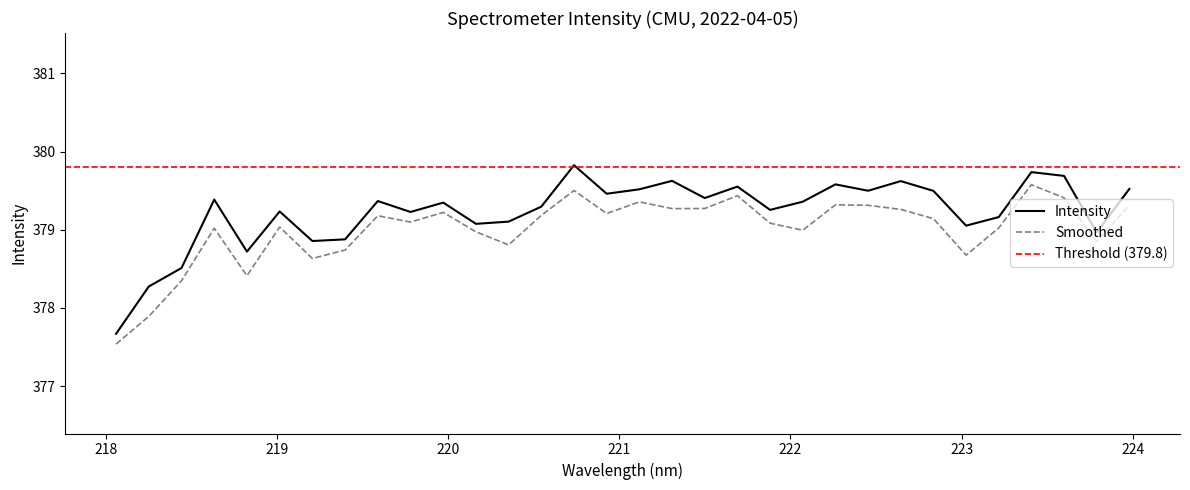

Does the chart display data point markers on the line(s)?

No